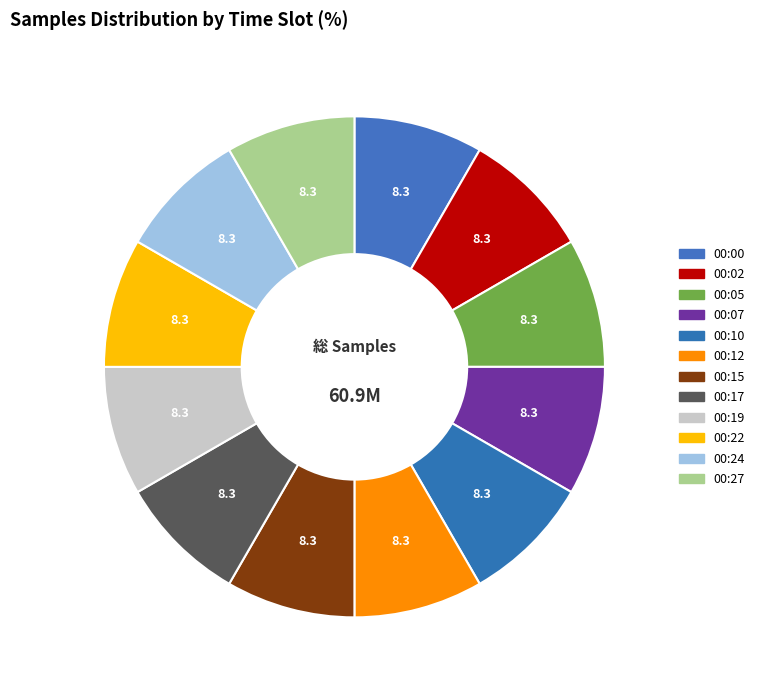

Count the number of slices in the pie.

12